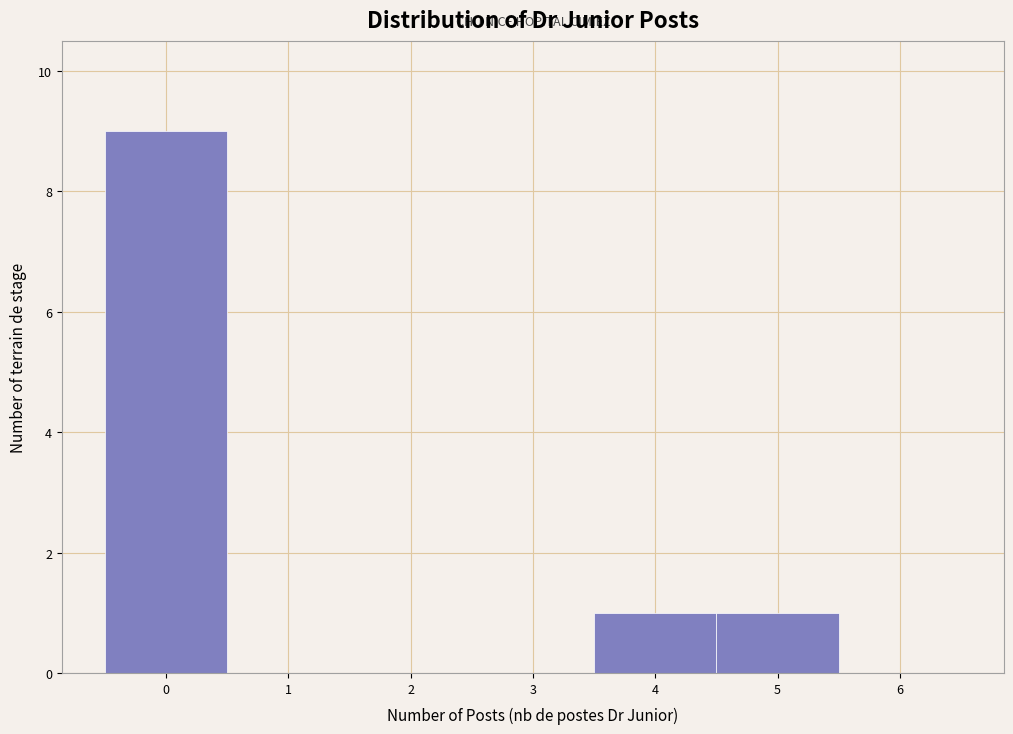

How tall is the bar that spans 4.5 to 5.5 on the x-axis? The values are not printed on the chart, so give them approximately, as read against the axis.

1